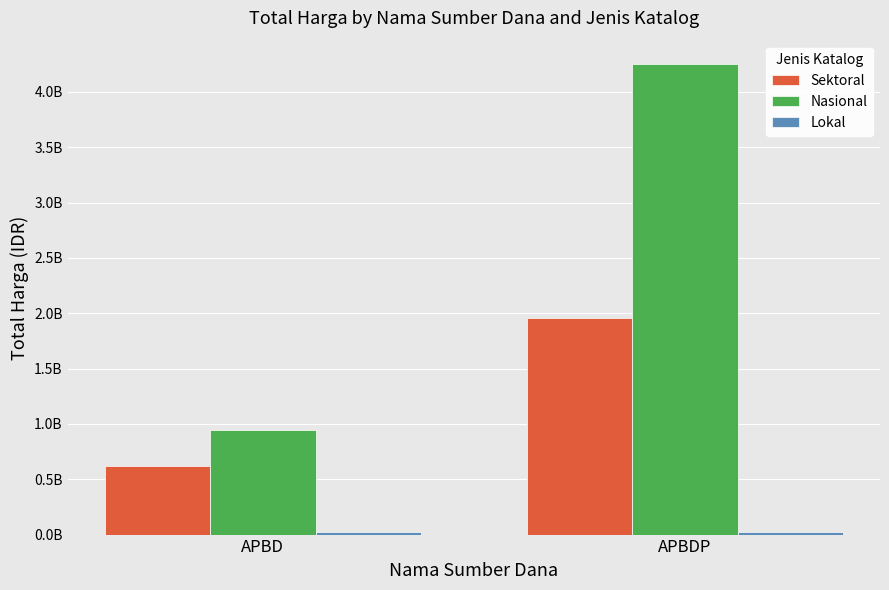

Reading right to left, what are all the values shown in this chart?

Sektoral: APBDP=1953197940	APBD=624064890
Nasional: APBDP=4251017900	APBD=948767000
Lokal: APBDP=19175000	APBD=18900000